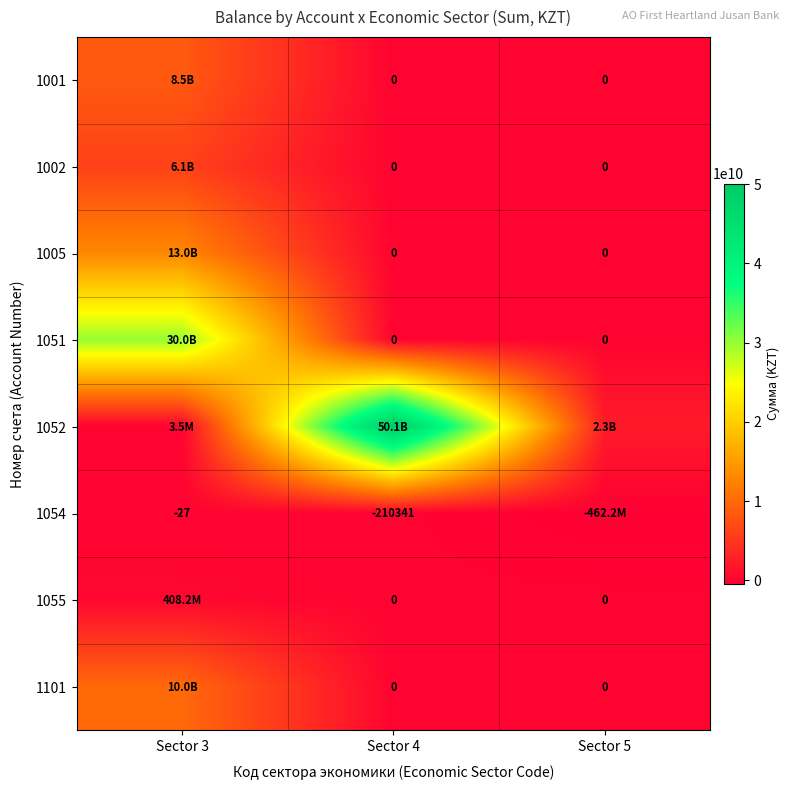

The value of 1005 at Sector 3 is 12978999000.0. True or false?

True